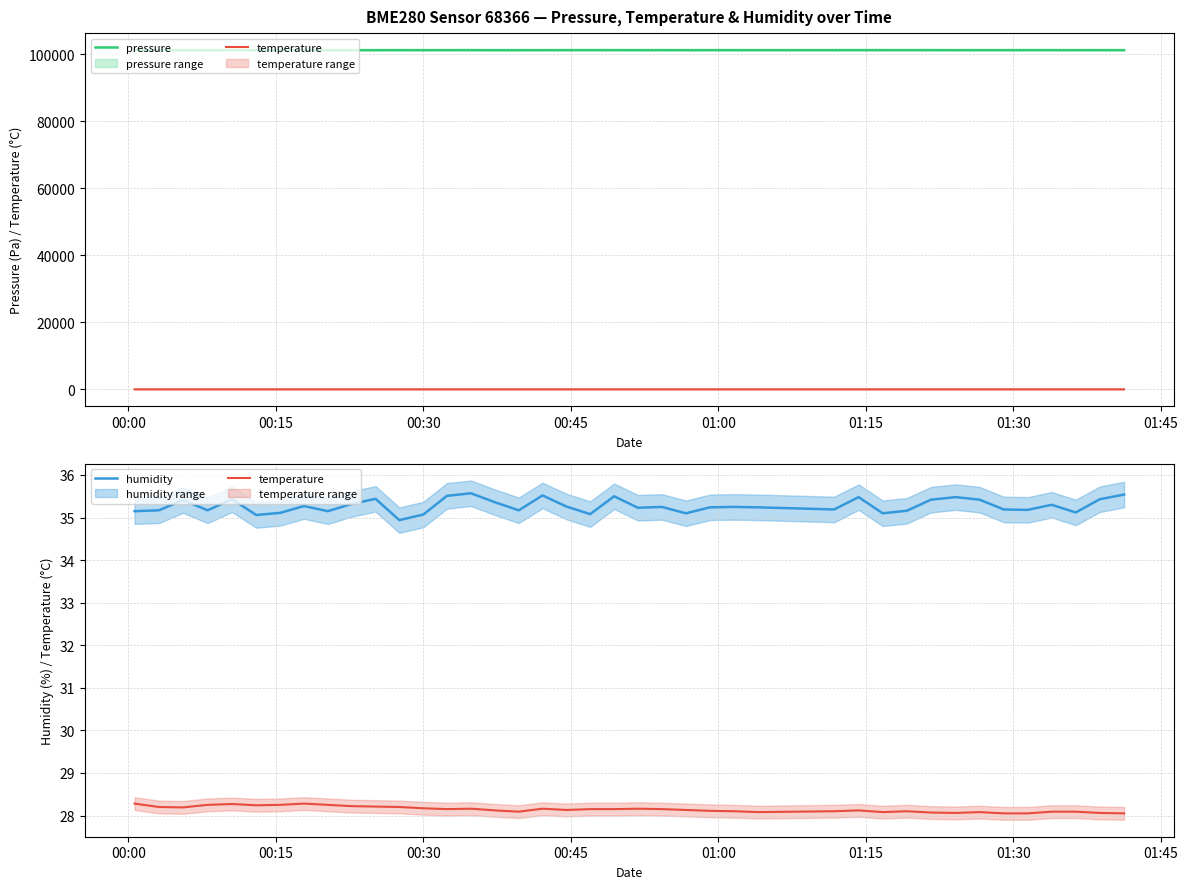

Reading left to right, what are all the values shown in this chart?

pressure: 101264.3	101258.3	101263.2	101274.7	101268.5	101269.4	101265.3	101278.5	101277.5	101278.5	101274.8	101283.8	101277.1	101282.4	101286.0	101272.1	101275.9	101278.3	101285.0	101284.5	101287.3	101280.4	101284.5	101279.3	101281.8	101280.2	101282.8	101283.1	101285.5	101288.5	101288.0	101286.1	101276.8	101282.8	101281.0	101283.8	101284.4	101278.7	101282.5	101278.1
temperature: 28.3	28.2	28.2	28.2	28.3	28.2	28.2	28.3	28.2	28.2	28.2	28.2	28.2	28.1	28.2	28.1	28.1	28.2	28.1	28.1	28.1	28.2	28.1	28.1	28.1	28.1	28.1	28.1	28.1	28.1	28.1	28.1	28.1	28.1	28.1	28.1	28.1	28.1	28.1	28.1
humidity: 35.1	35.2	35.4	35.2	35.4	35.1	35.1	35.3	35.1	35.3	35.4	34.9	35.1	35.5	35.6	35.4	35.2	35.5	35.3	35.1	35.5	35.2	35.2	35.1	35.2	35.2	35.2	35.2	35.5	35.1	35.2	35.4	35.5	35.4	35.2	35.2	35.3	35.1	35.4	35.5